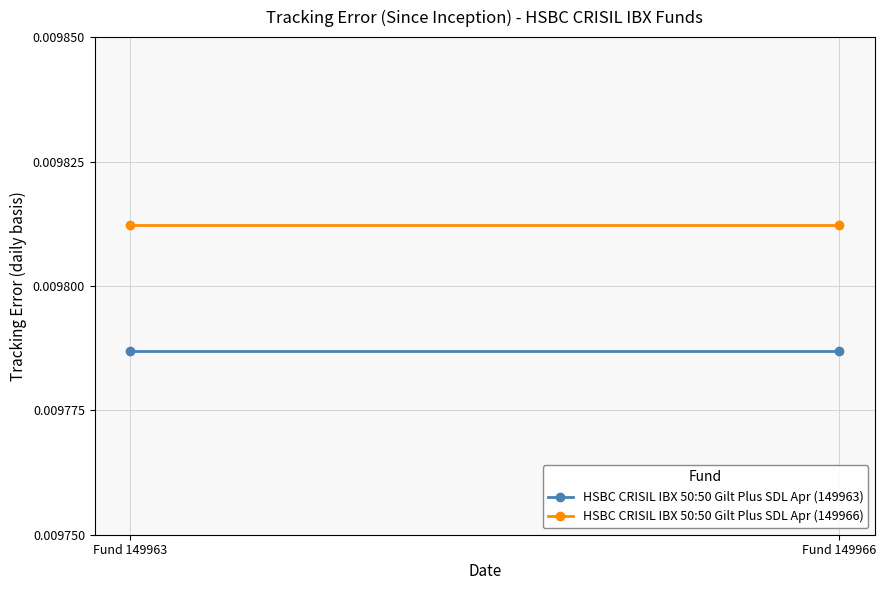

Reading left to right, extract all data points from this chart.

HSBC CRISIL IBX 50:50 Gilt Plus SDL Apr (149963): Fund 149963=0.0	Fund 149966=0.0
HSBC CRISIL IBX 50:50 Gilt Plus SDL Apr (149966): Fund 149963=0.0	Fund 149966=0.0